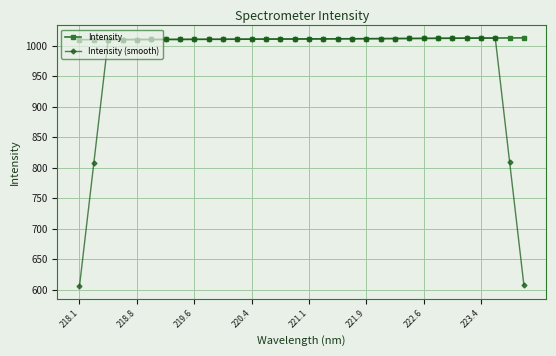

Rank the series by their average value, from highest to lowest.

Intensity, Intensity (smooth)